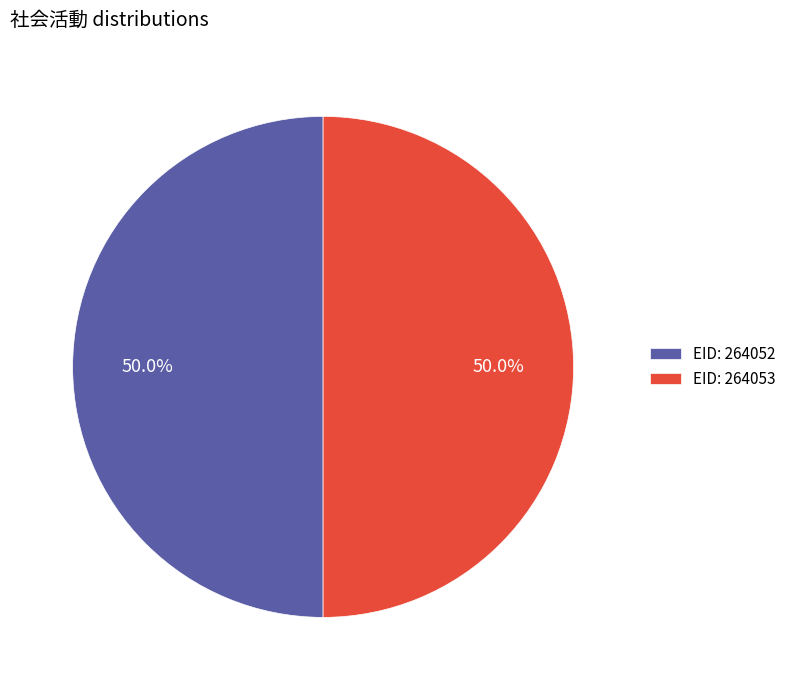

What portion of the pie excludes EID: 264052?

50.0%